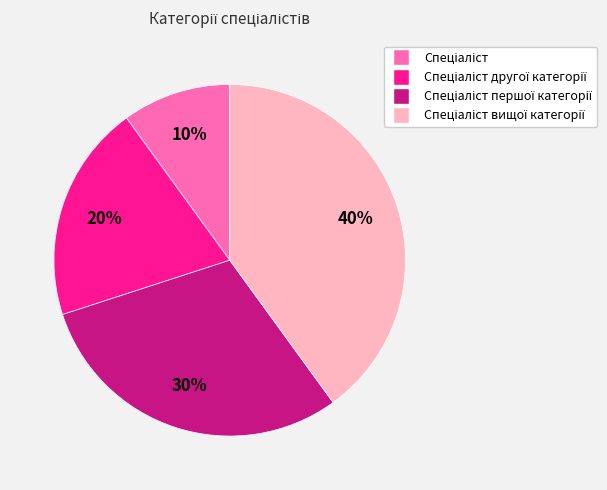

To the nearest percent, what is the average slice percentage?

25%